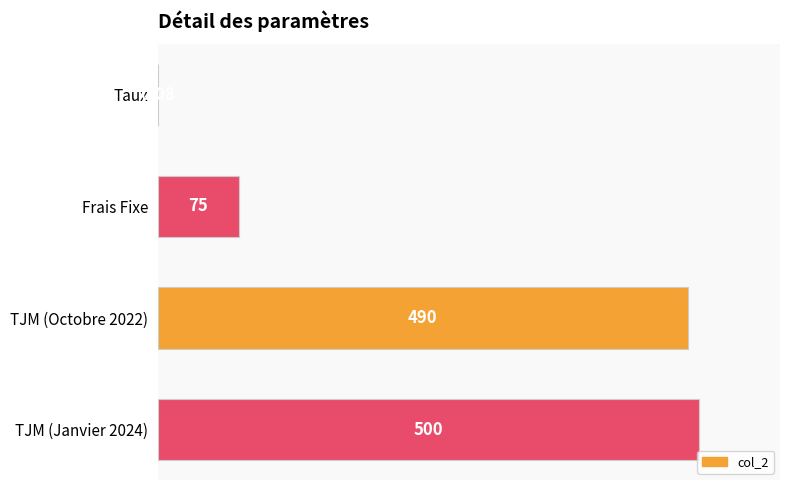

Are the bars horizontal?

Yes